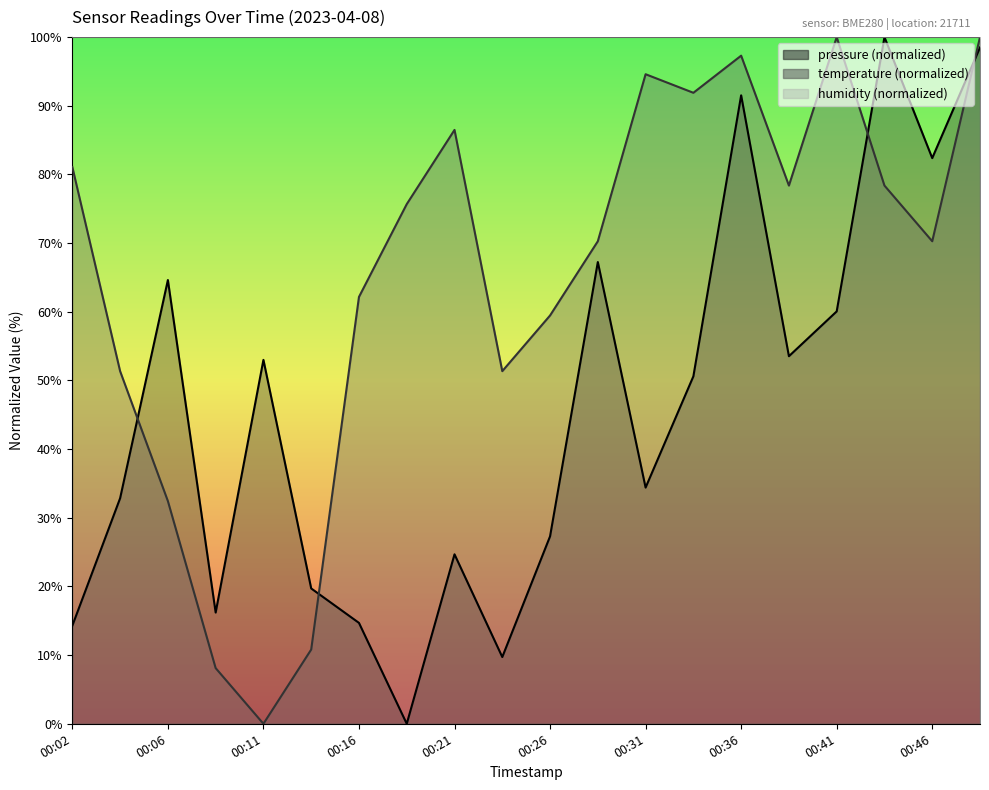

What is the value of the pressure point at the 10th from the left?

9.7